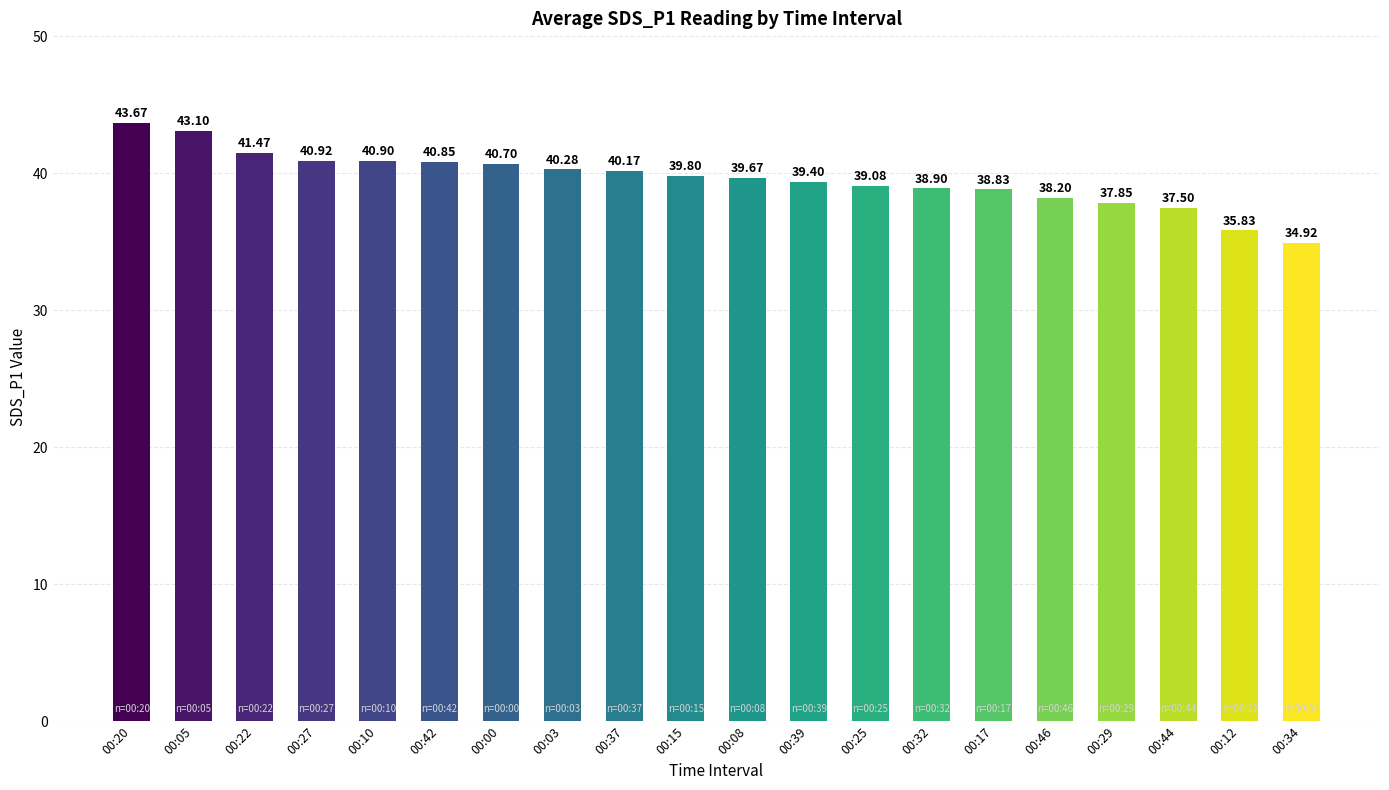

The value at 00:25 is 39.1. True or false?

True